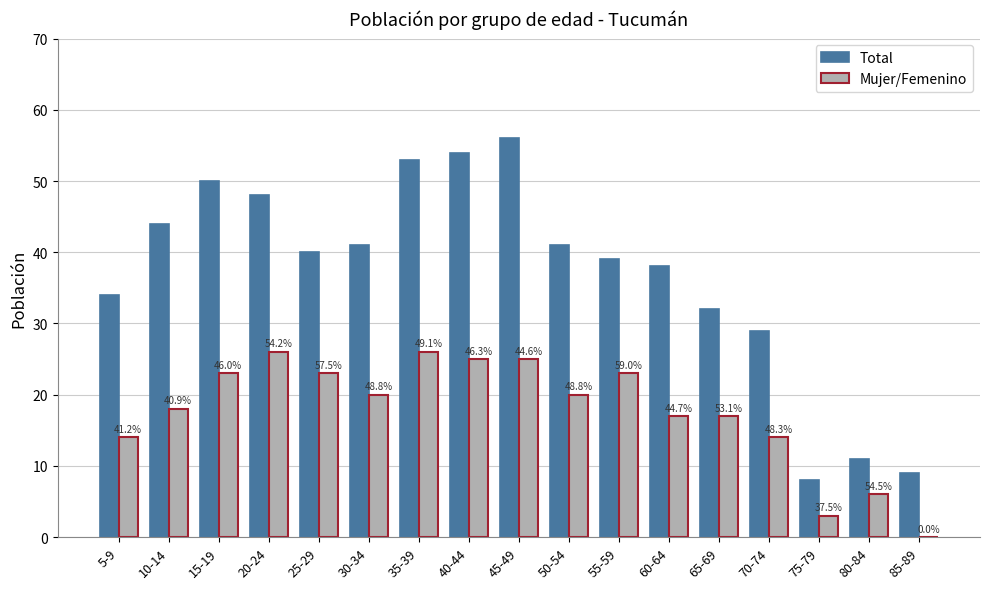

What are all the series names shown in the legend?

Total, Mujer/Femenino